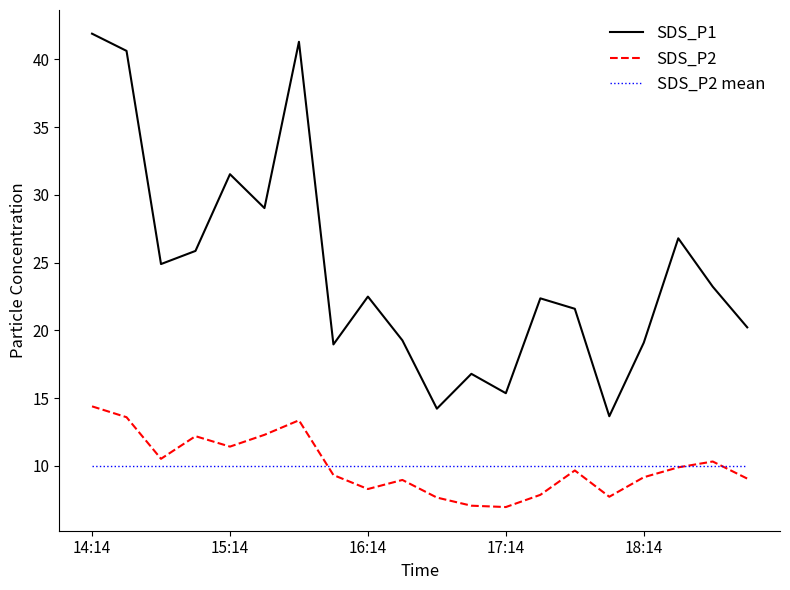

Which series has the largest total across all categories?

SDS_P1